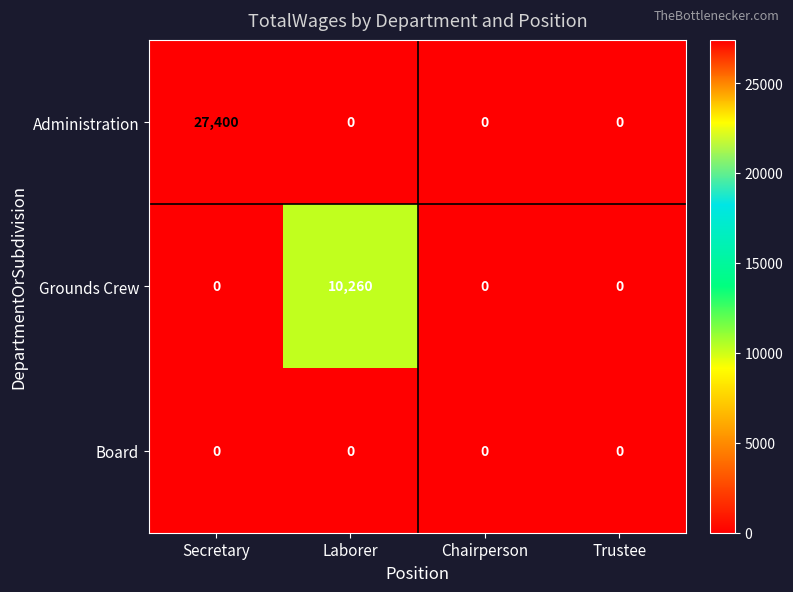

Reading right to left, what are all the values shown in this chart?

Administration: Trustee=0	Chairperson=0	Laborer=0	Secretary=27400
Grounds Crew: Trustee=0	Chairperson=0	Laborer=10260	Secretary=0
Board: Trustee=0	Chairperson=0	Laborer=0	Secretary=0